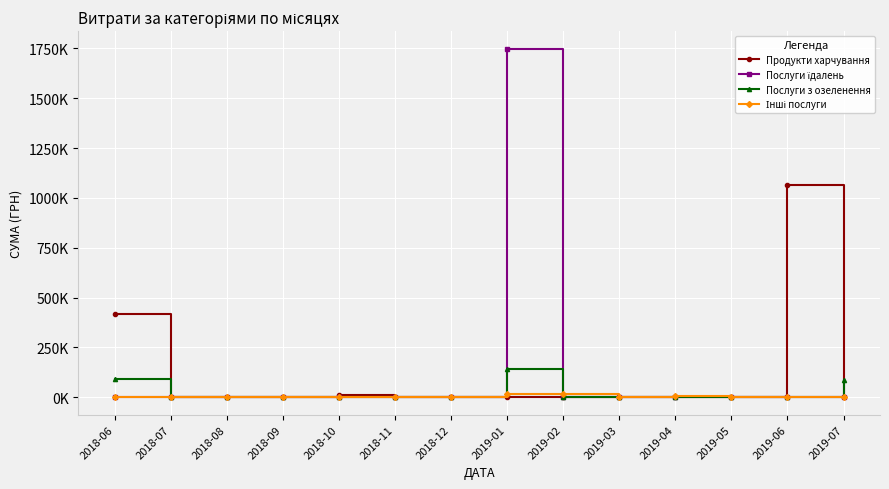

Reading right to left, extract all data points from this chart.

Продукти харчування: 2019-07=0.0	2019-06=1063648.0	2019-05=0.0	2019-04=0.0	2019-03=0.0	2019-02=0.0	2019-01=0.0	2018-12=0.0	2018-11=0.0	2018-10=10383.5	2018-09=0.0	2018-08=0.0	2018-07=0.0	2018-06=416566.9
Послуги їдалень: 2019-07=0.0	2019-06=0.0	2019-05=0.0	2019-04=0.0	2019-03=0.0	2019-02=0.0	2019-01=1749119.6	2018-12=0.0	2018-11=0.0	2018-10=0.0	2018-09=0.0	2018-08=0.0	2018-07=0.0	2018-06=0.0
Послуги з озеленення: 2019-07=88386.7	2019-06=0.0	2019-05=0.0	2019-04=0.0	2019-03=0.0	2019-02=0.0	2019-01=143306.0	2018-12=0.0	2018-11=0.0	2018-10=0.0	2018-09=0.0	2018-08=0.0	2018-07=0.0	2018-06=91278.5
Інші послуги: 2019-07=455.5	2019-06=0.0	2019-05=1108.0	2019-04=4498.0	2019-03=1168.8	2019-02=15079.5	2019-01=14381.2	2018-12=0.0	2018-11=0.0	2018-10=0.0	2018-09=1320.0	2018-08=0.0	2018-07=0.0	2018-06=0.0